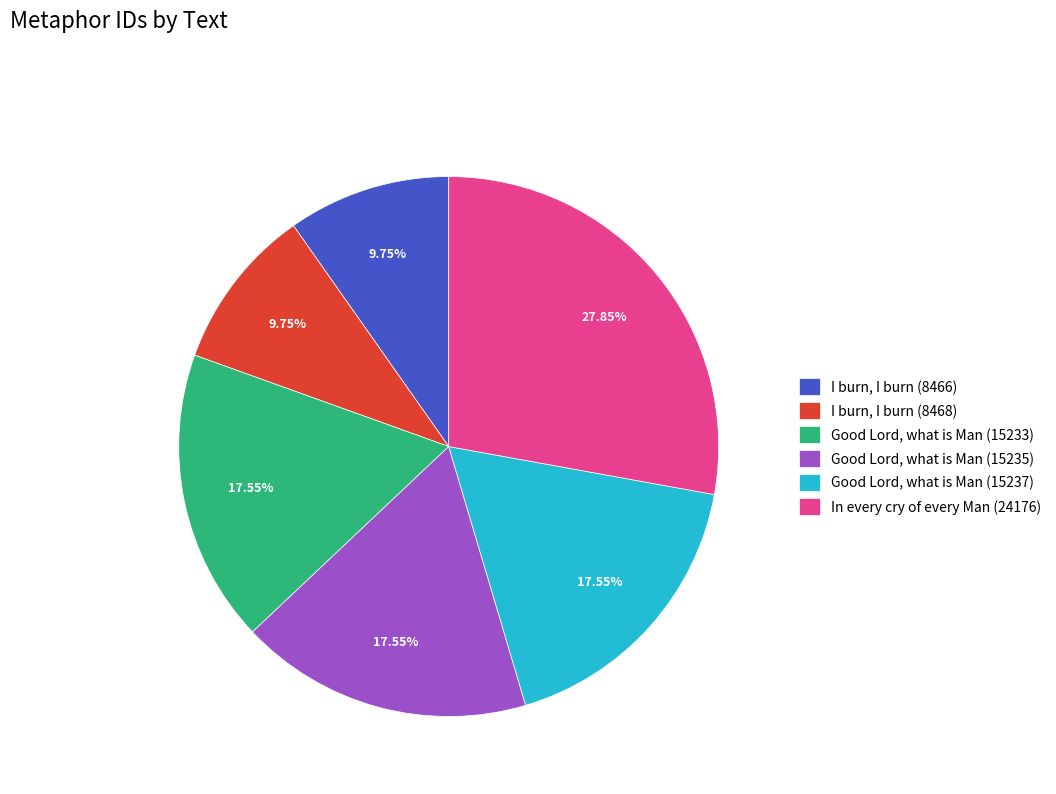

The Good Lord, what is Man (15233) slice represents 18% of the pie. True or false?

True